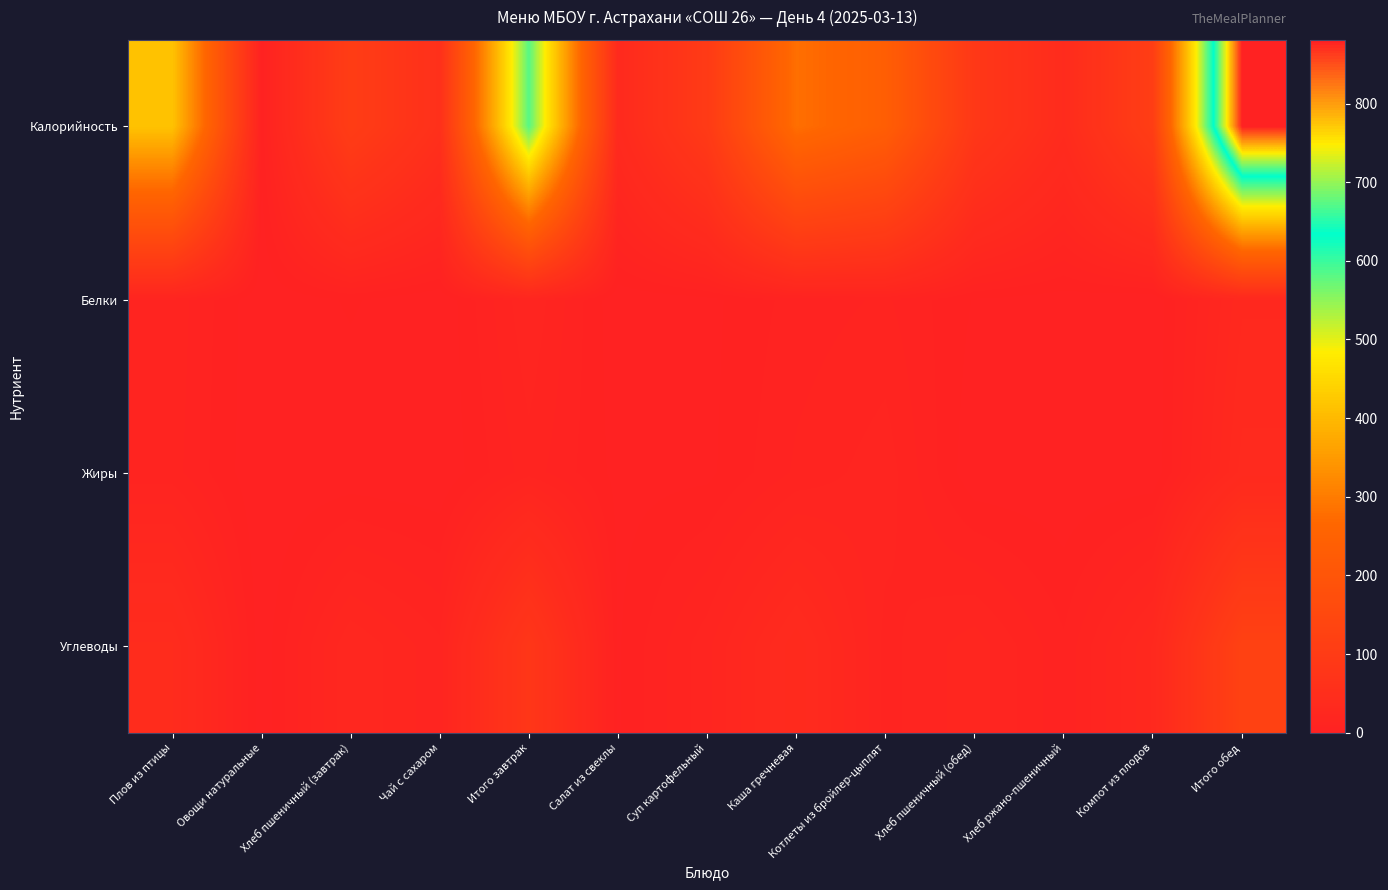

Which series has the largest total across all categories?

Калорийность